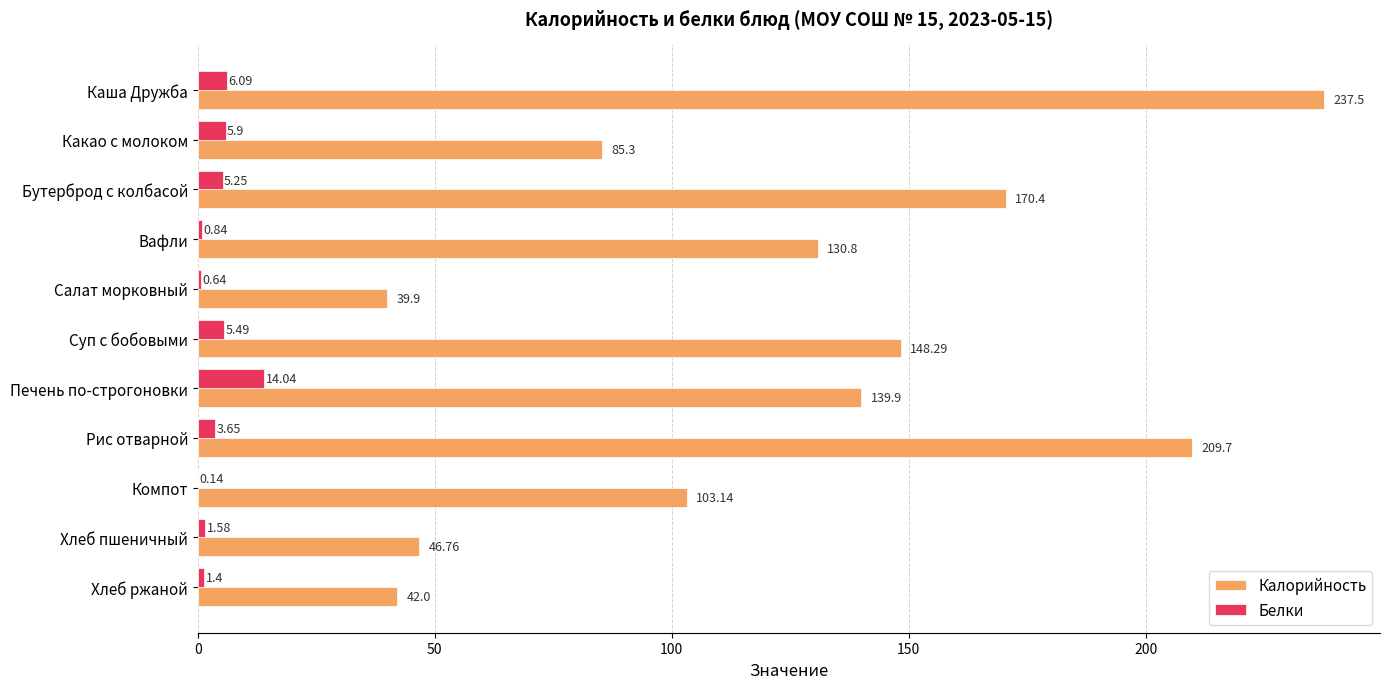

What is the total value across all series at Хлеб пшеничный?

48.3